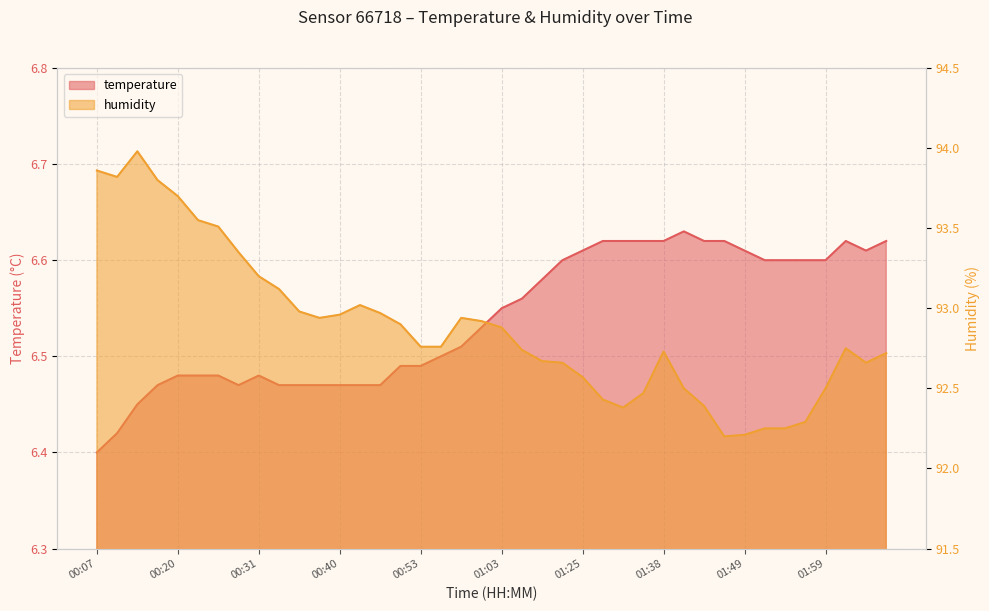

True or false: humidity has more than 0 interior local peaks.

True